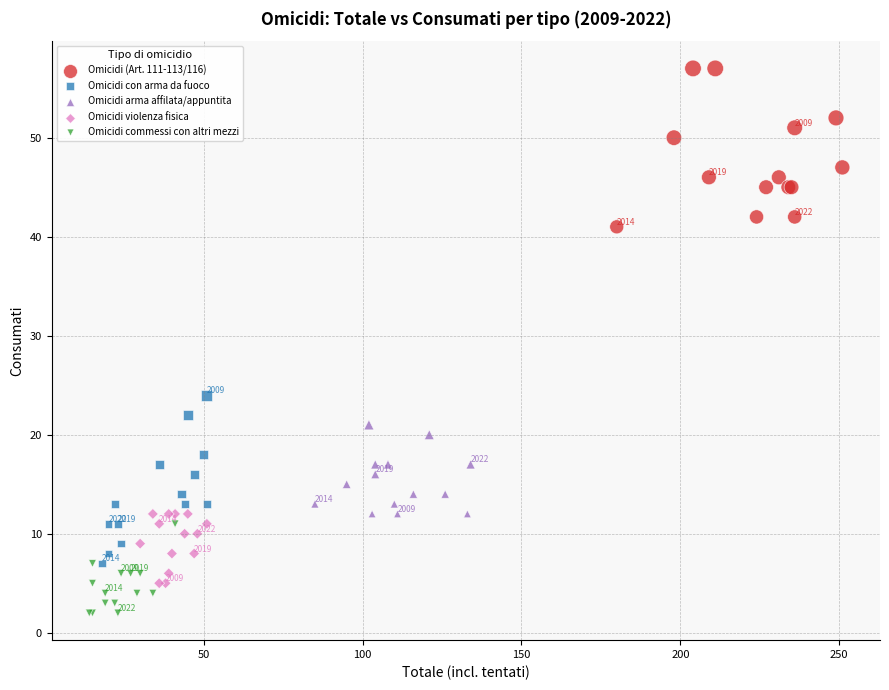

Which series reaches the minimum Y coordinate?

Omicidi commessi con altri mezzi